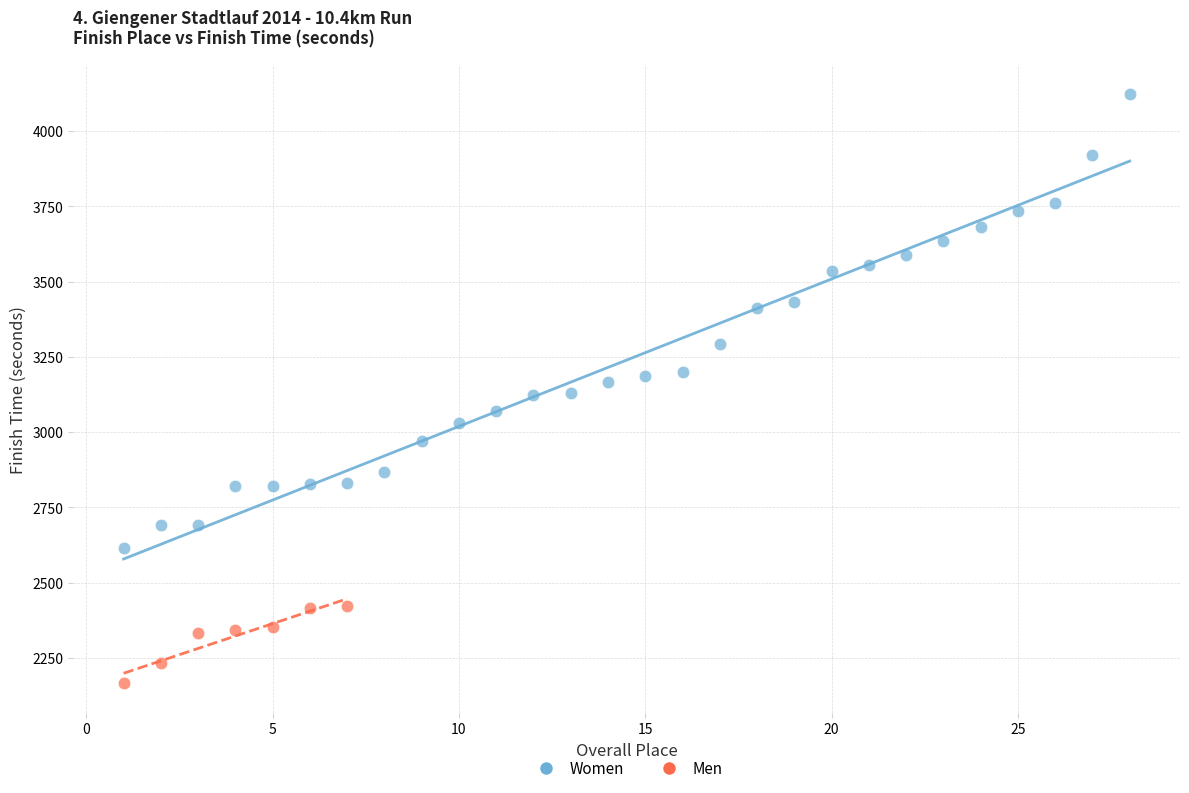

Which series reaches the maximum Y coordinate?

Women